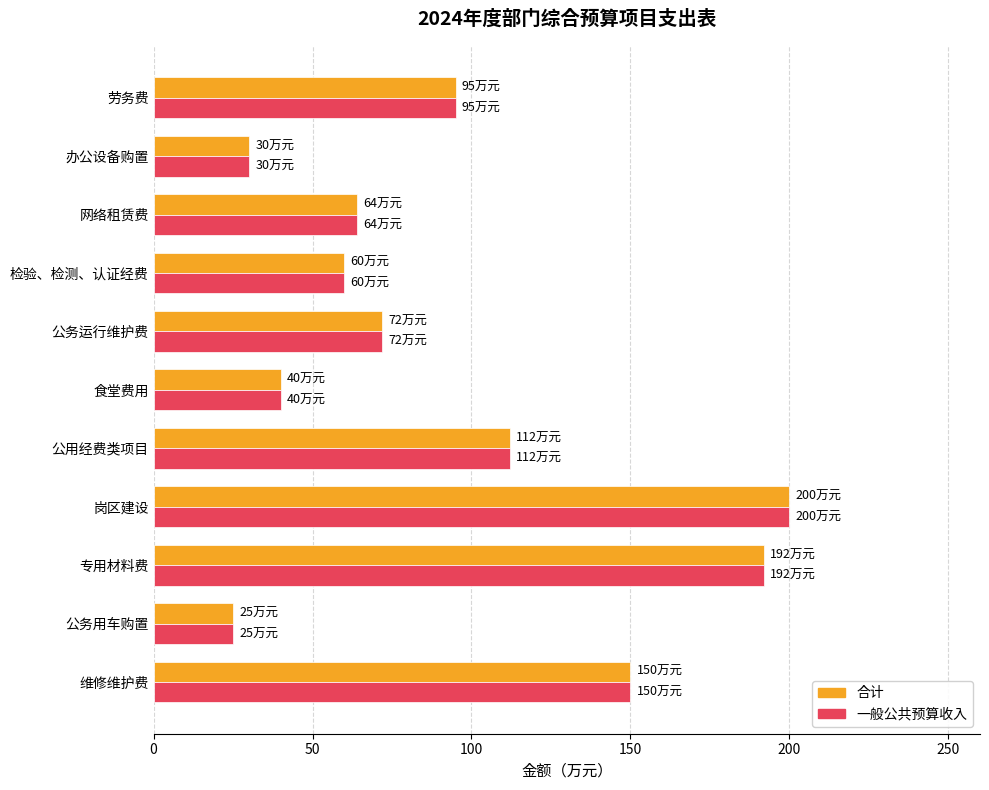

At which category is the sum across all series the highest?

岗区建设